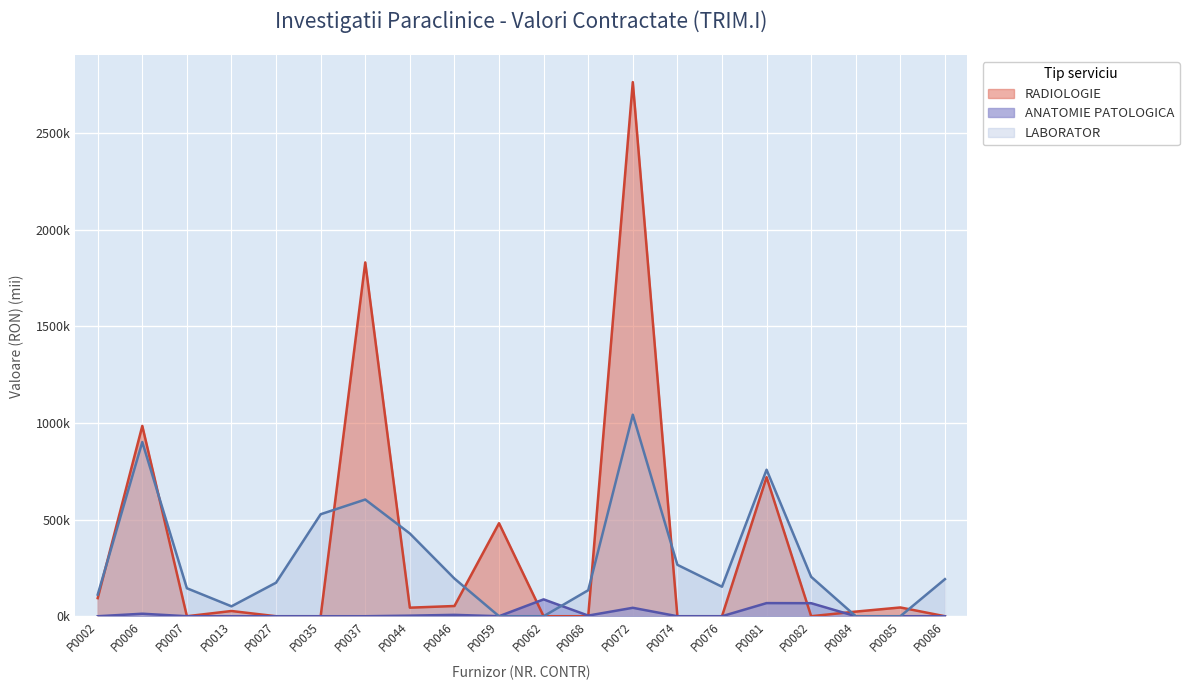

Which series has the largest total across all categories?

RADIOLOGIE